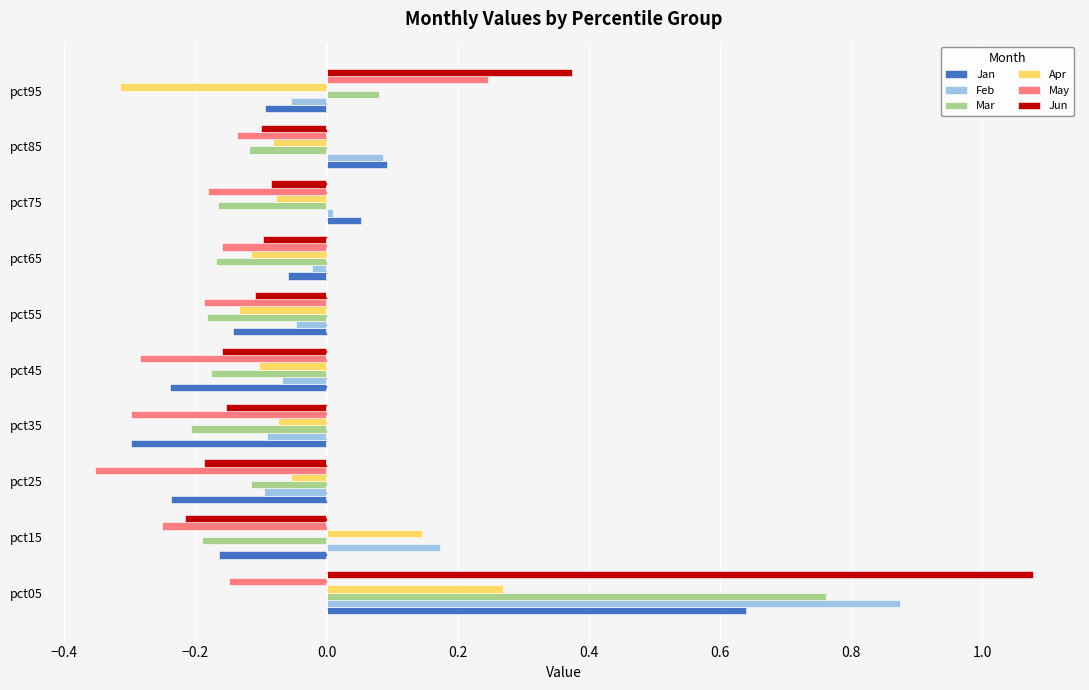

Which label corresponds to the smallest value in the chart?

pct25